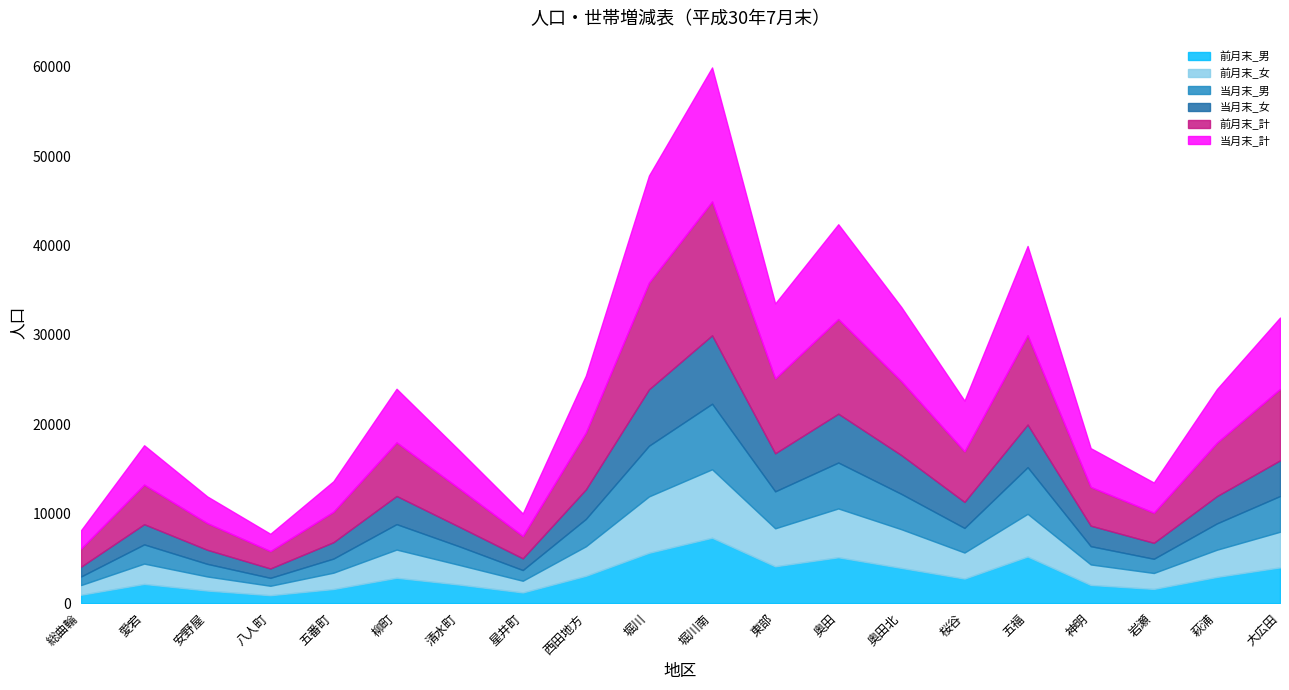

What is the lowest value of the 前月末_女 series?

1054